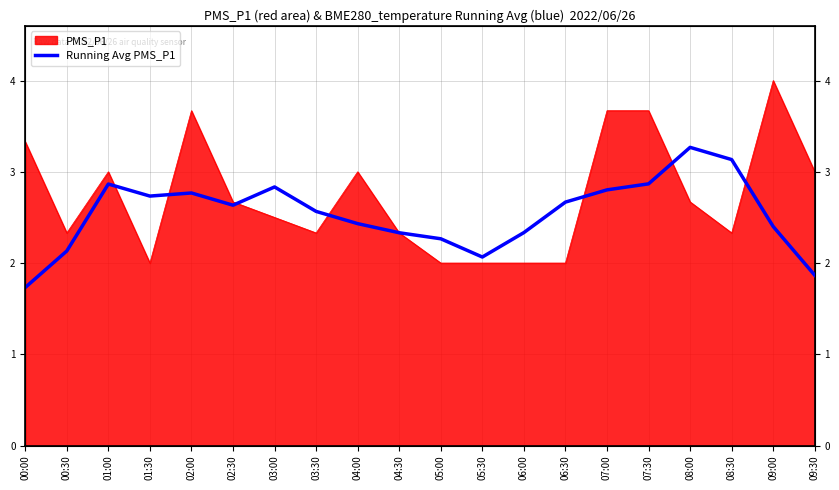

What is the label of the 4th point from the left?

01:30